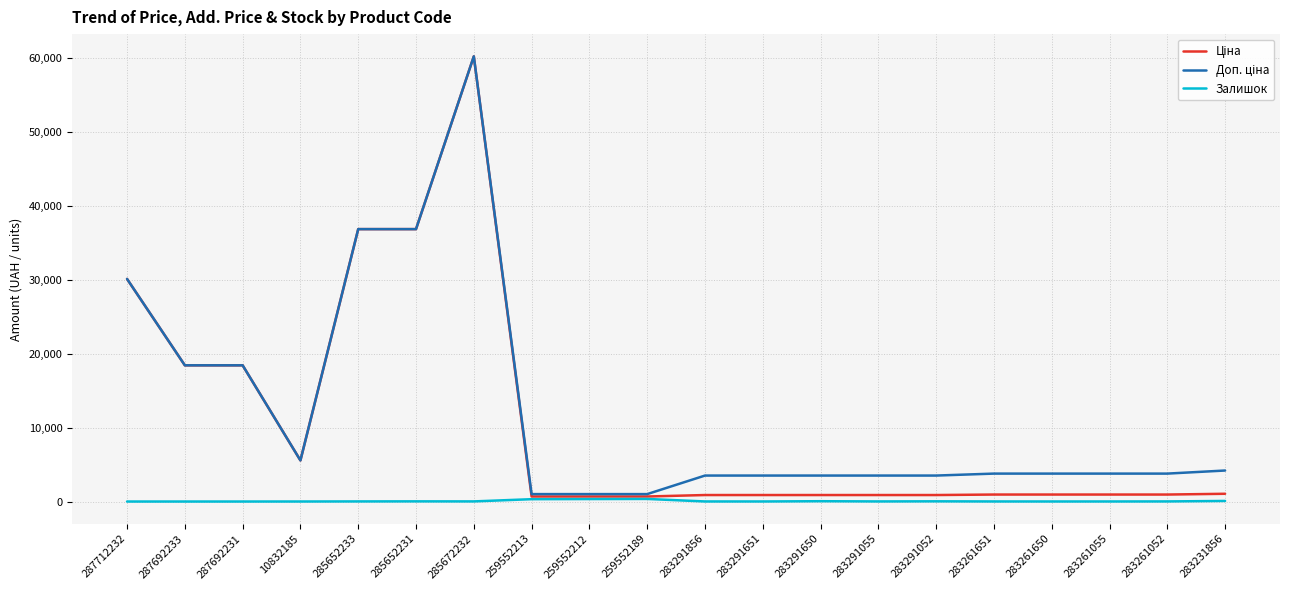

True or false: Залишок has a value of 9.0 at 283291856.

True